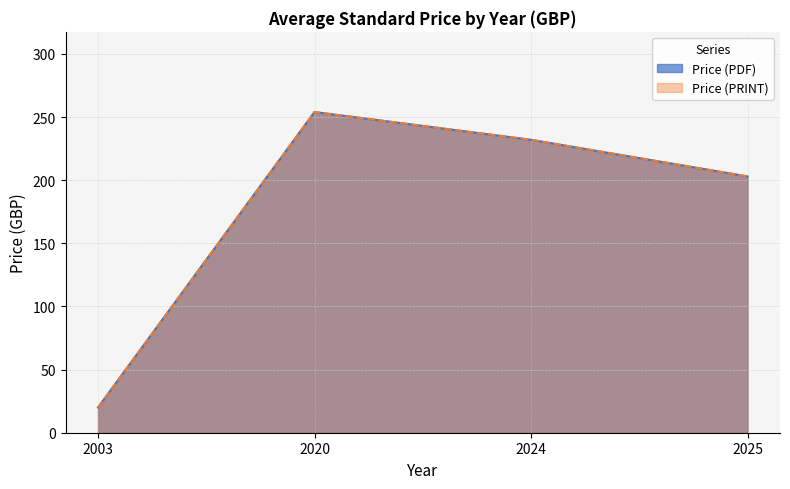

Is the value of Price (PRINT) at 2025 greater than the value of Price (PDF) at 2025?

No